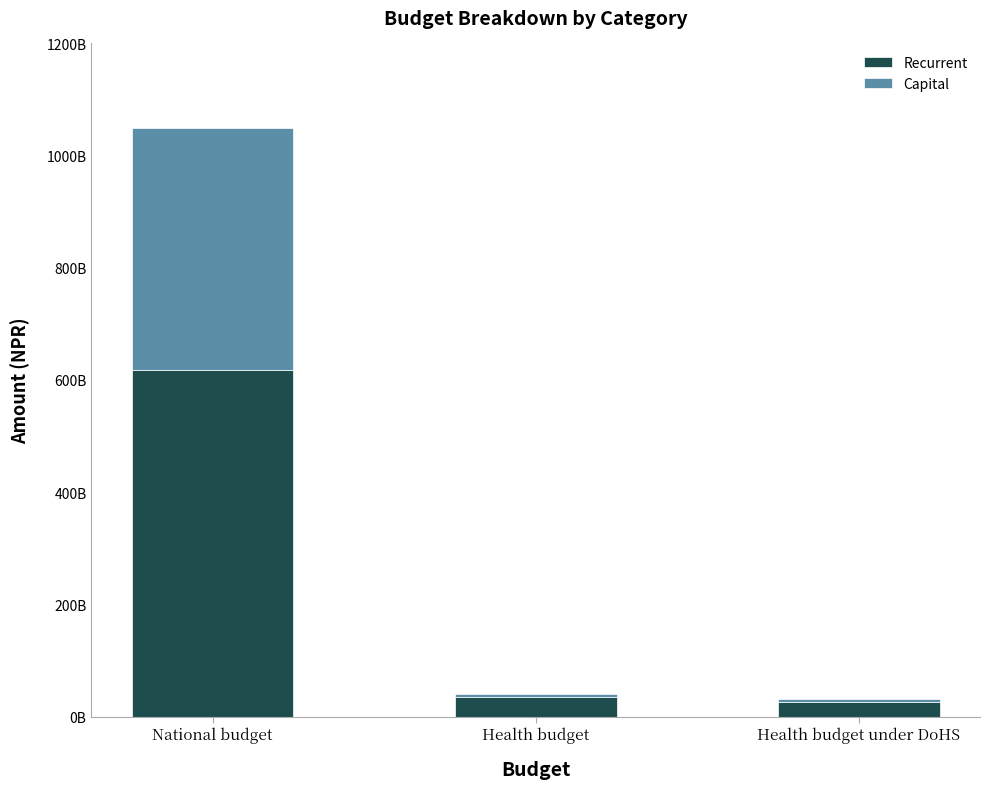

At which label does Recurrent reach its minimum?

Health budget under DoHS